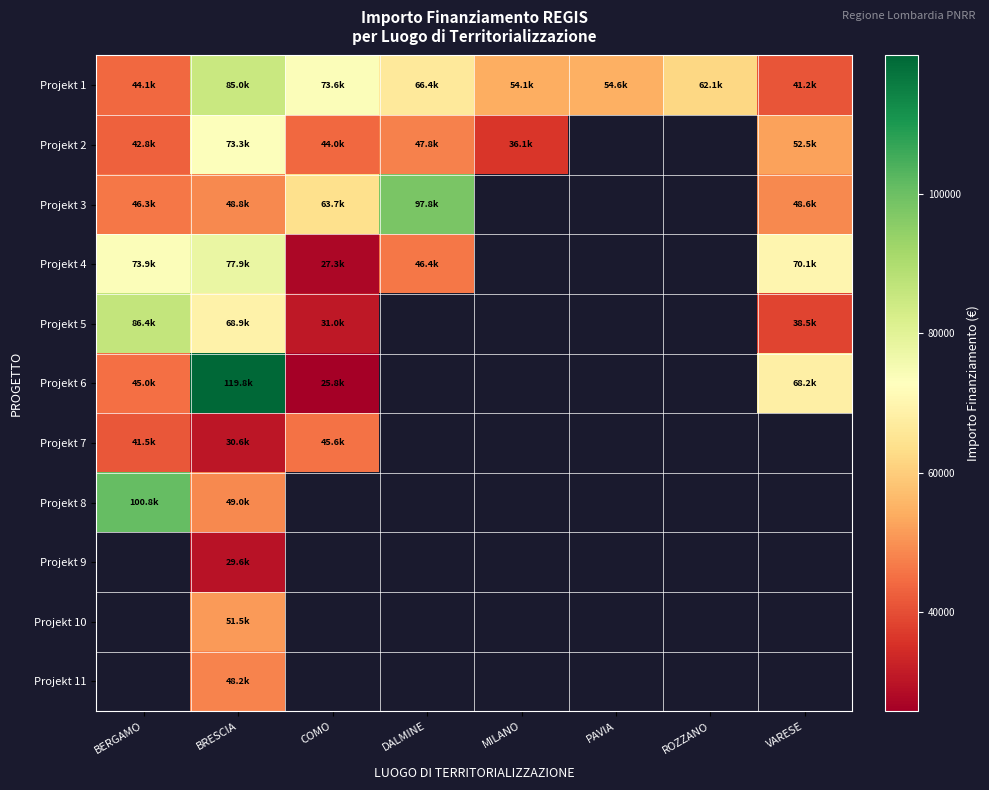

Which series changed the most between BERGAMO and DALMINE?

Projekt 3